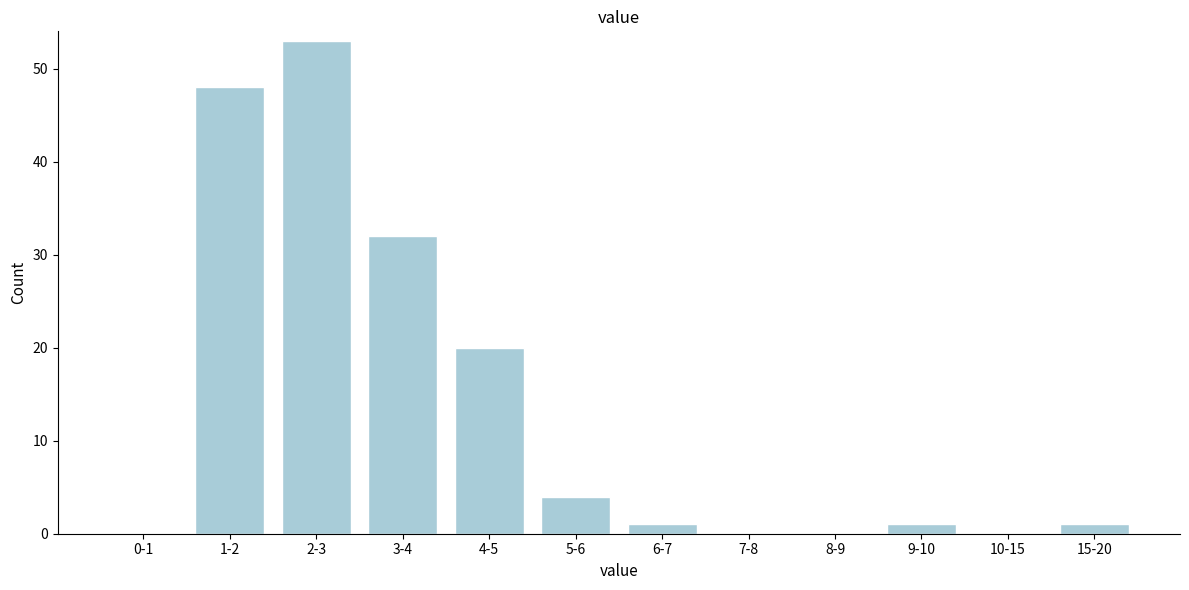

Reading left to right, what are all the values shown in this chart?

0-1=0	1-2=48	2-3=53	3-4=32	4-5=20	5-6=4	6-7=1	7-8=0	8-9=0	9-10=1	10-15=0	15-20=1